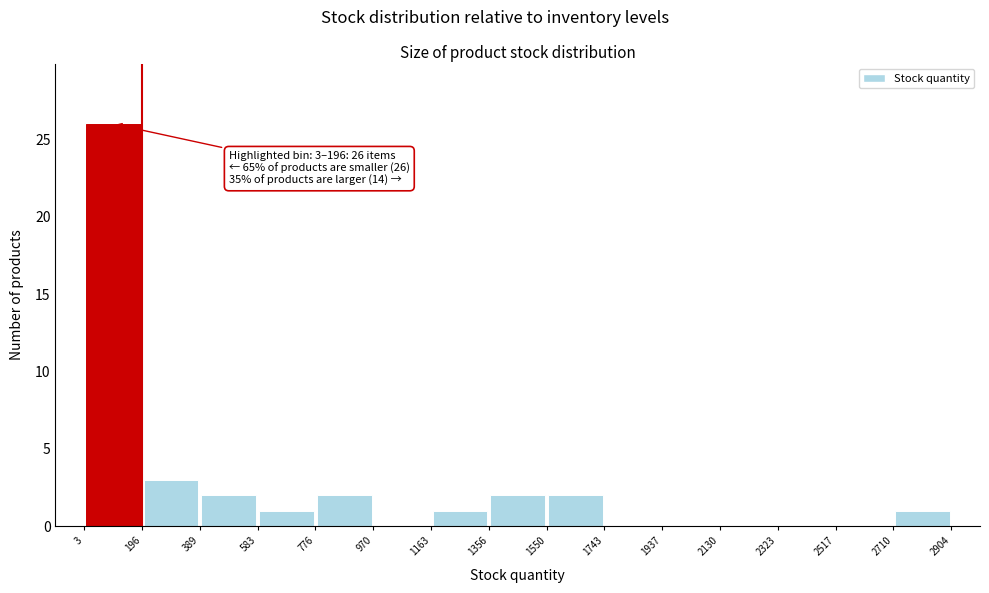

Over which range of the x-axis is the bar tallest?

3 to 196